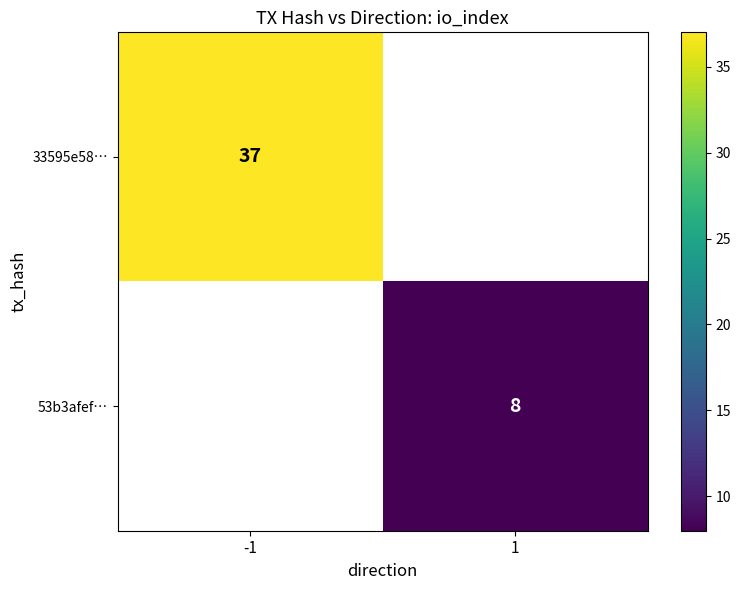

The 33595e58… series shows 9.9 at -1. True or false?

False